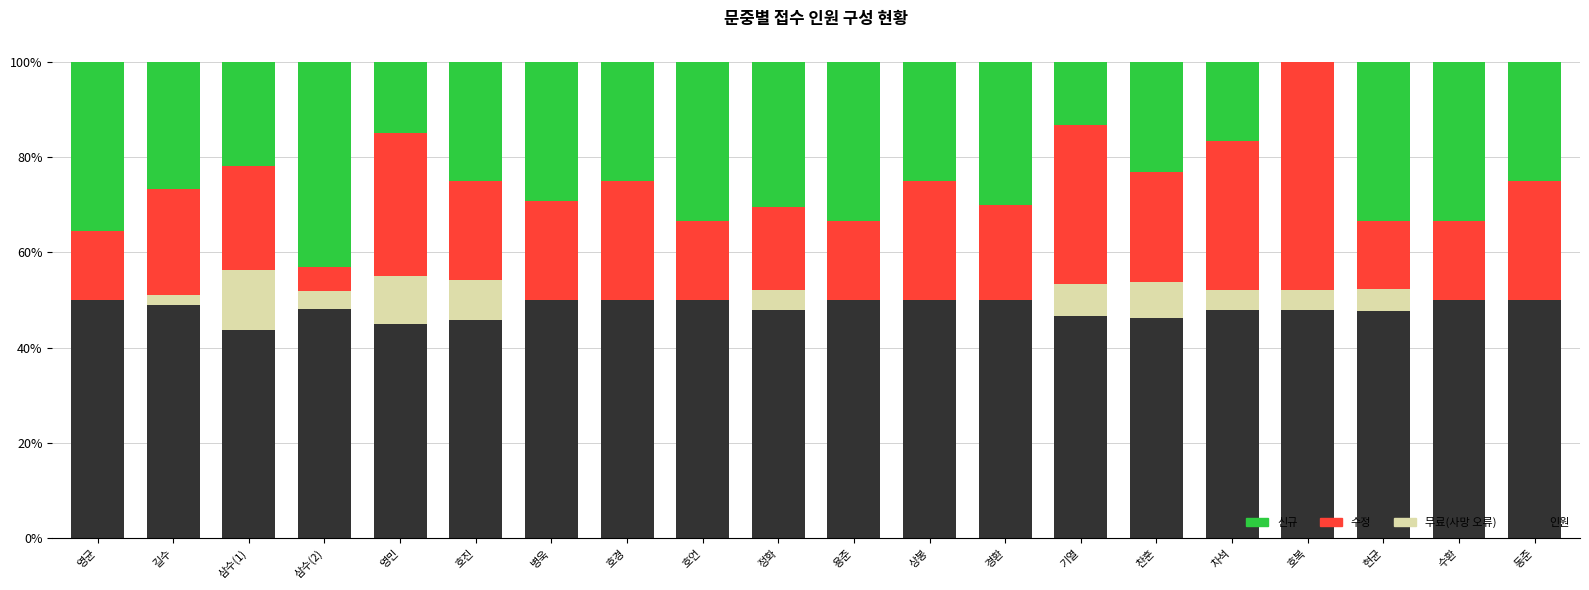

Are the bars grouped side by side (vs. stacked)?

No